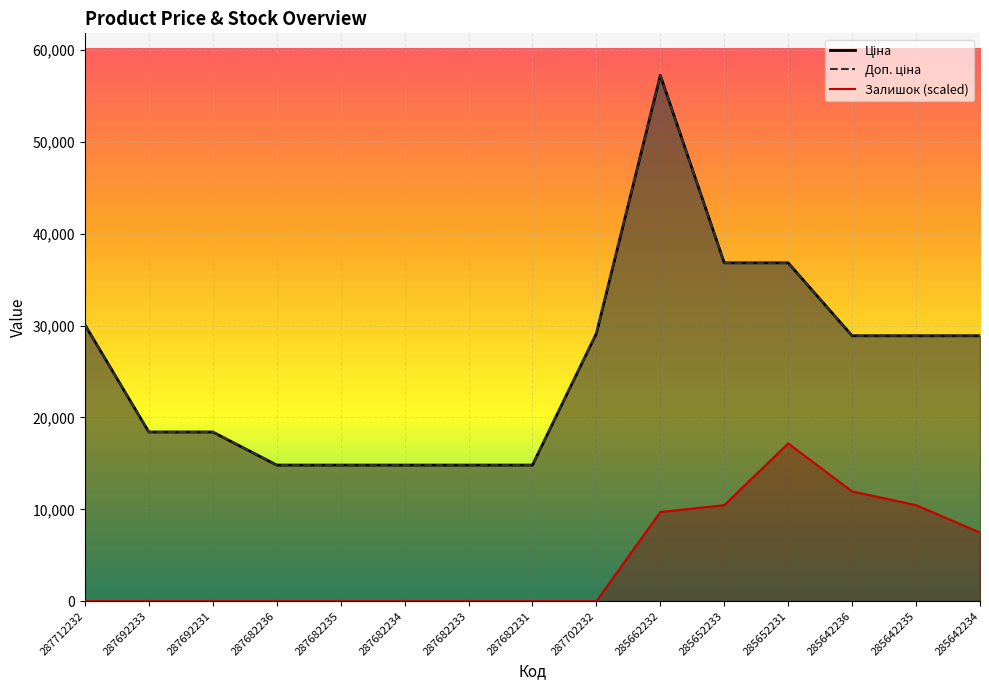

What is the average value of the Доп. ціна series?

25855.4